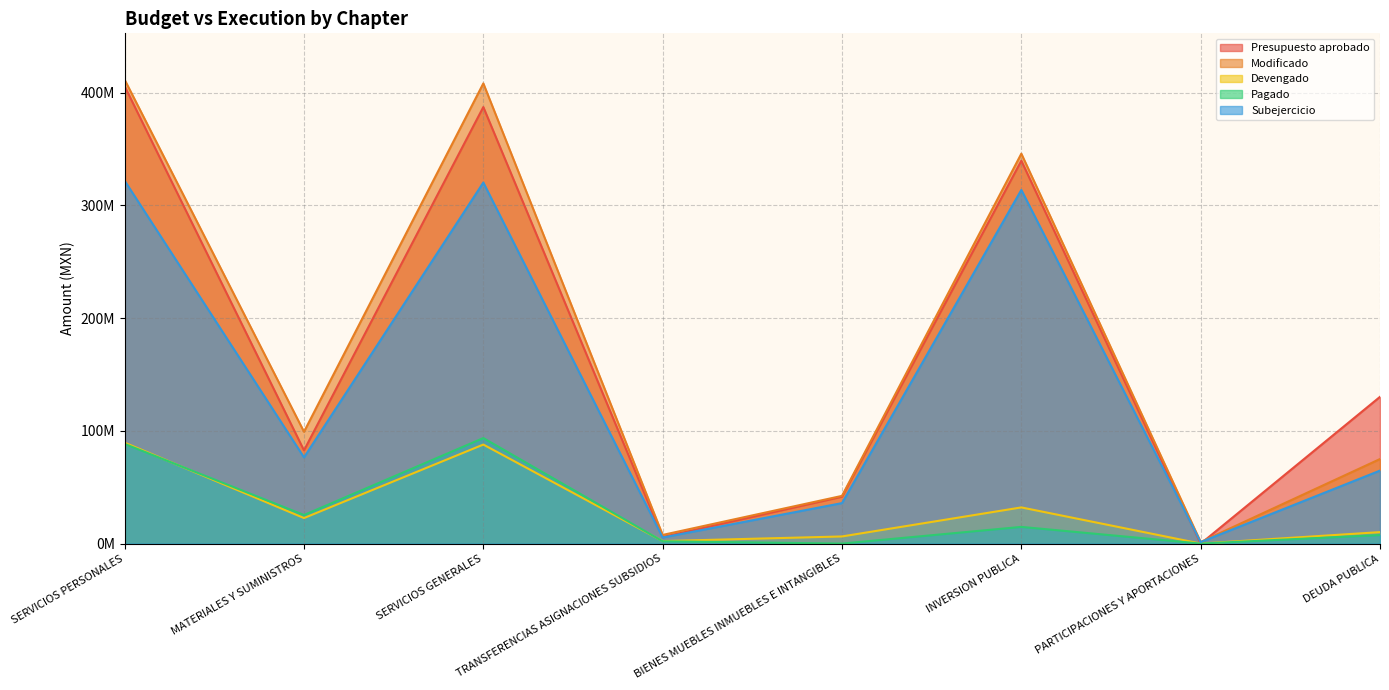

The Presupuesto aprobado series shows 82718525.0 at MATERIALES Y SUMINISTROS. True or false?

True